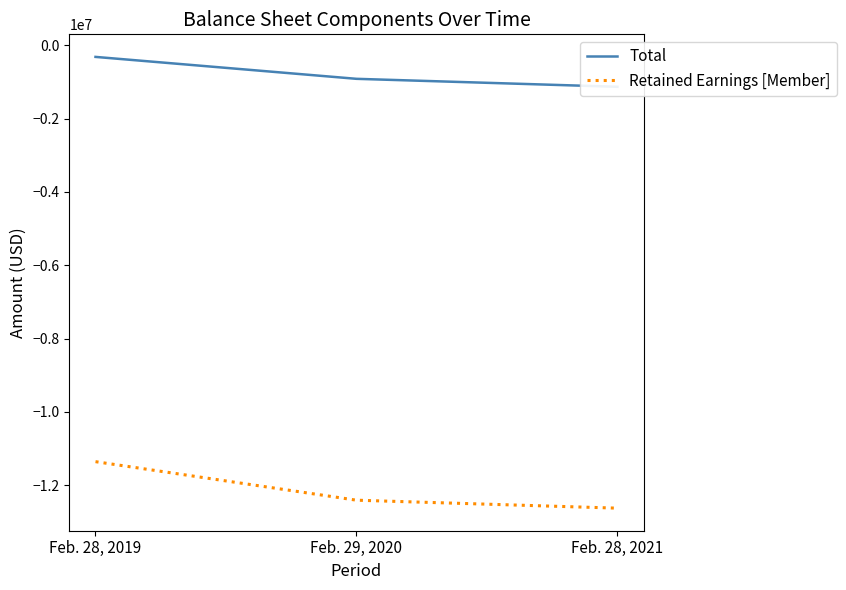

How many values in the Total series are below -912683?

1